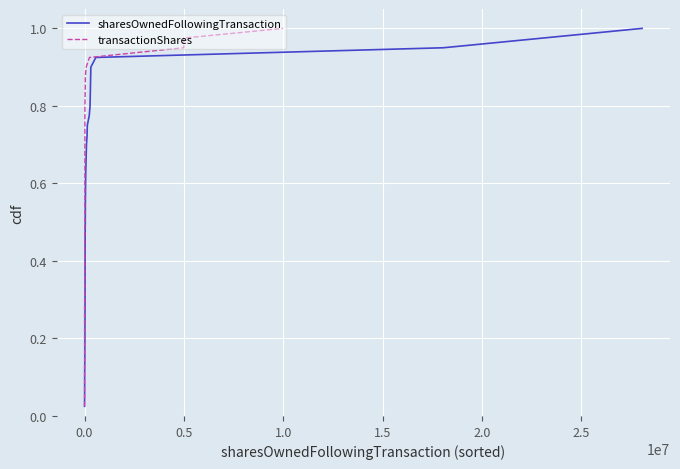

What is the maximum value for sharesOwnedFollowingTransaction?

1.0